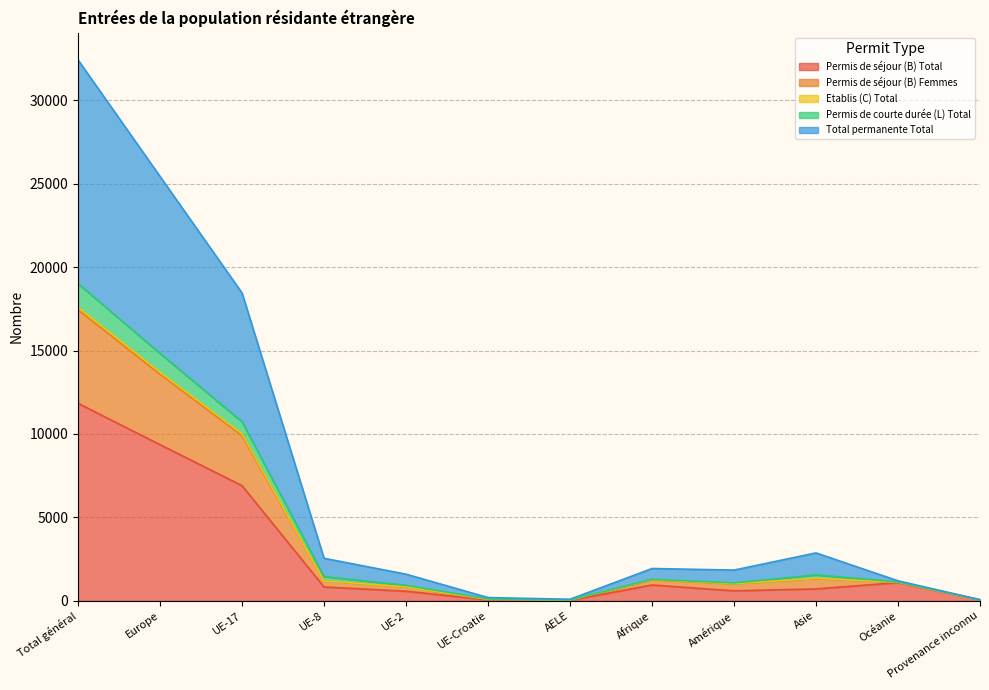

Which category has the highest value in the Permis de séjour (B) Total series?

Total général